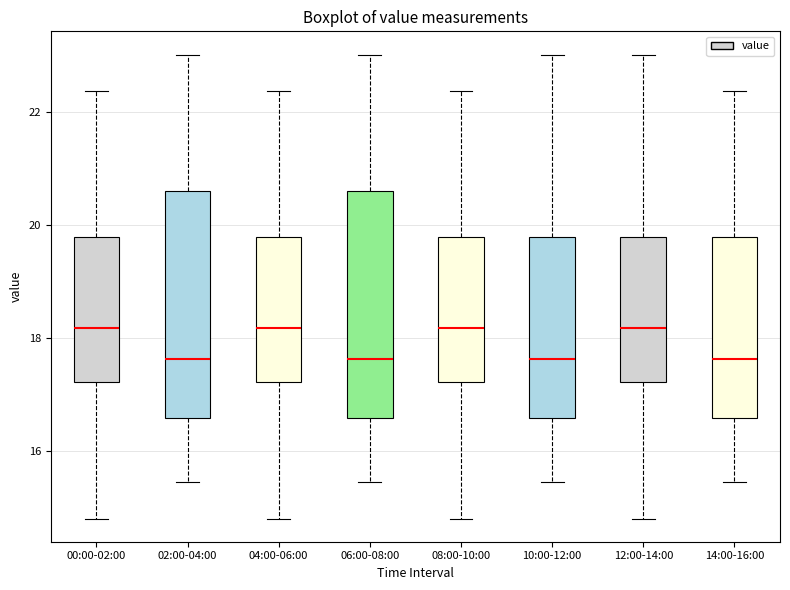

Reading left to right, read every box against the y-axis: the position of its median line, the range the box covers, and the ends of its whiskers. The values are not printed on the chart, so give them approximately, as read against the axis.

00:00-02:00: median 18.2, box 17.2 to 19.8, whiskers 14.8 to 22.4
02:00-04:00: median 17.6, box 16.6 to 20.6, whiskers 15.4 to 23.0
04:00-06:00: median 18.2, box 17.2 to 19.8, whiskers 14.8 to 22.4
06:00-08:00: median 17.6, box 16.6 to 20.6, whiskers 15.4 to 23.0
08:00-10:00: median 18.2, box 17.2 to 19.8, whiskers 14.8 to 22.4
10:00-12:00: median 17.6, box 16.6 to 19.8, whiskers 15.4 to 23.0
12:00-14:00: median 18.2, box 17.2 to 19.8, whiskers 14.8 to 23.0
14:00-16:00: median 17.6, box 16.6 to 19.8, whiskers 15.4 to 22.4